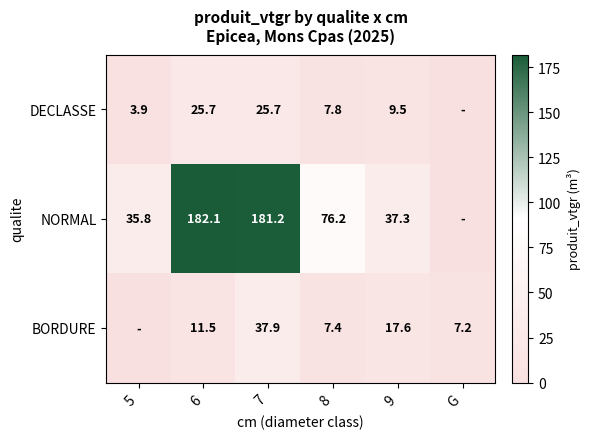

Which has a higher value, 9 or 5?

9